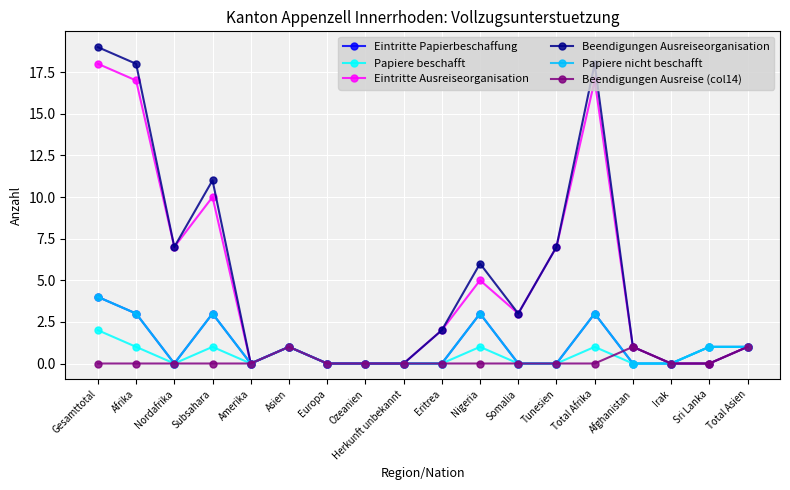

Is the value of Papiere nicht beschafft at Total Asien greater than the value of Eintritte Ausreiseorganisation at Total Asien?

No